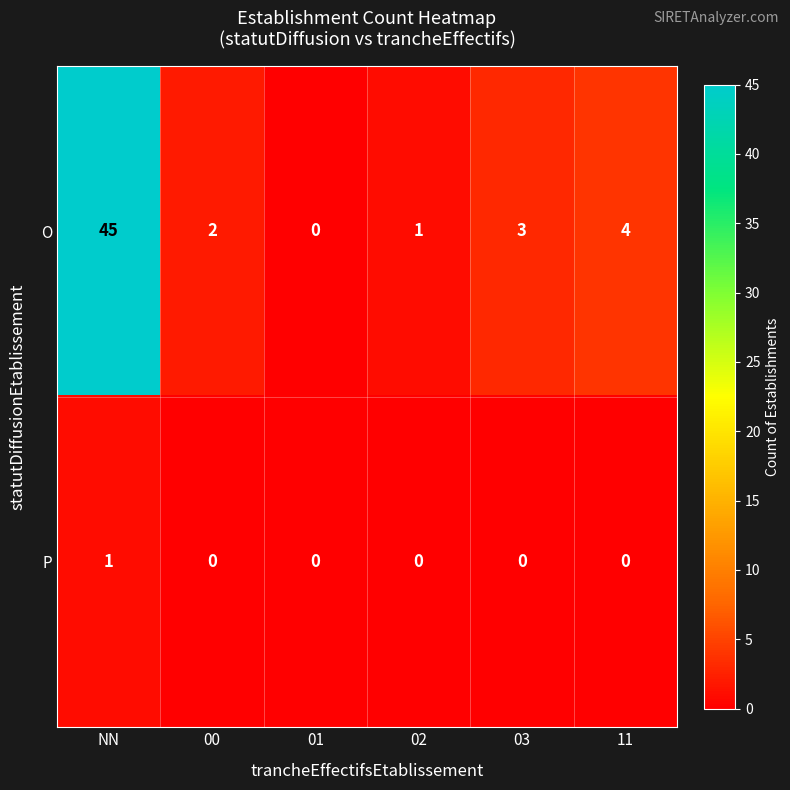

Which series has the widest spread of values?

O